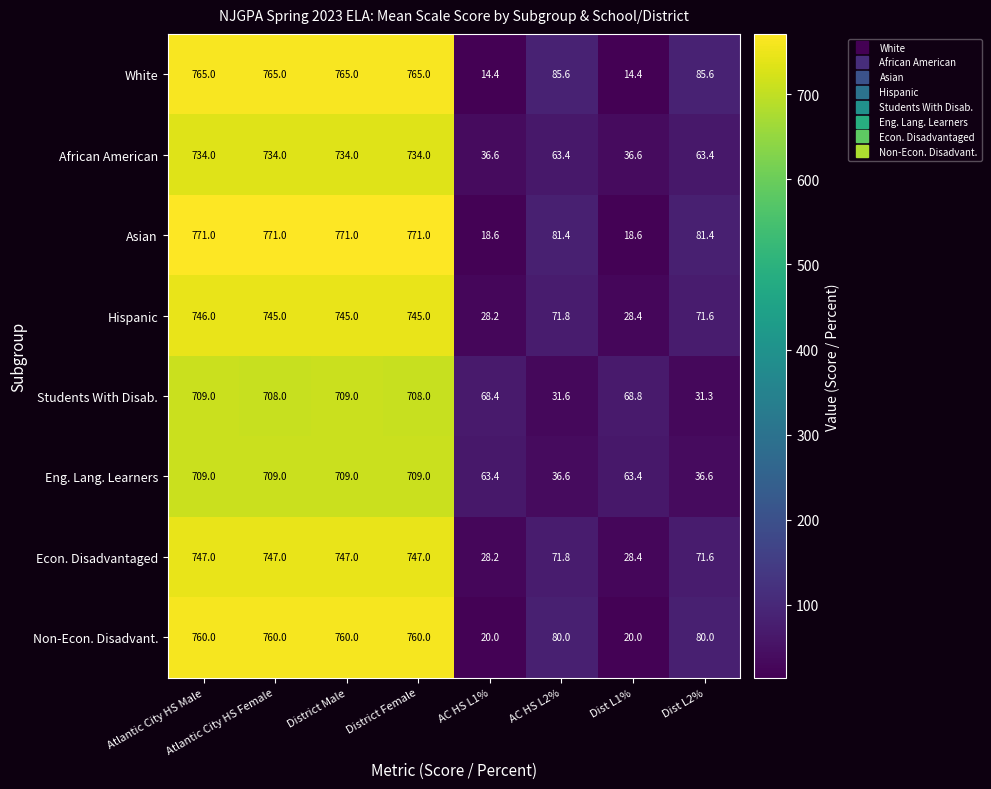

What is the sum of the Eng. Lang. Learners values at District Female and Atlantic City HS Male?

1418.0